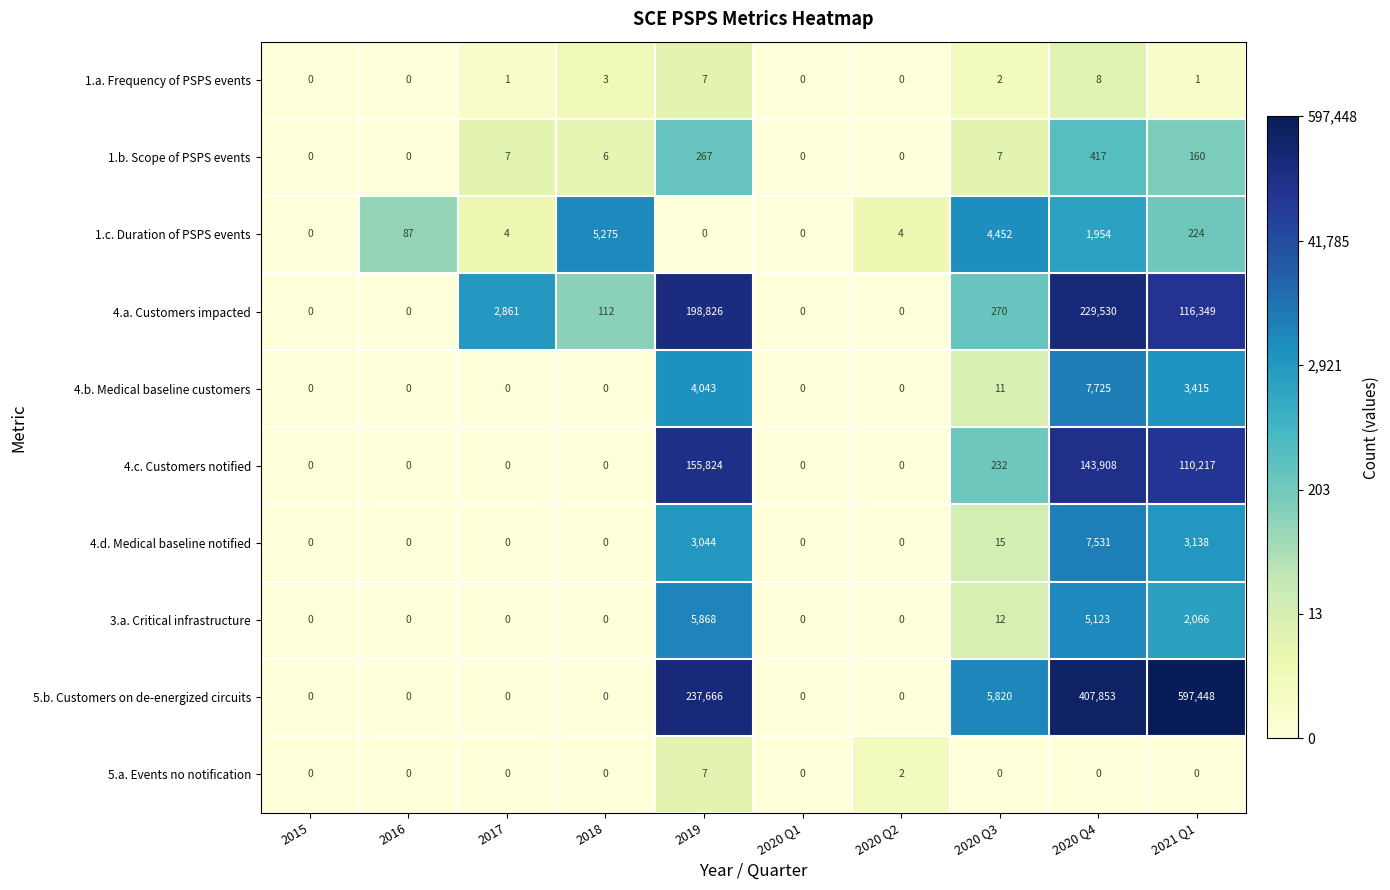

List the series in order of their peak value, lowest first.

5.a. Events no notification, 1.a. Frequency of PSPS events, 1.b. Scope of PSPS events, 1.c. Duration of PSPS events, 3.a. Critical infrastructure, 4.d. Medical baseline notified, 4.b. Medical baseline customers, 4.c. Customers notified, 4.a. Customers impacted, 5.b. Customers on de-energized circuits